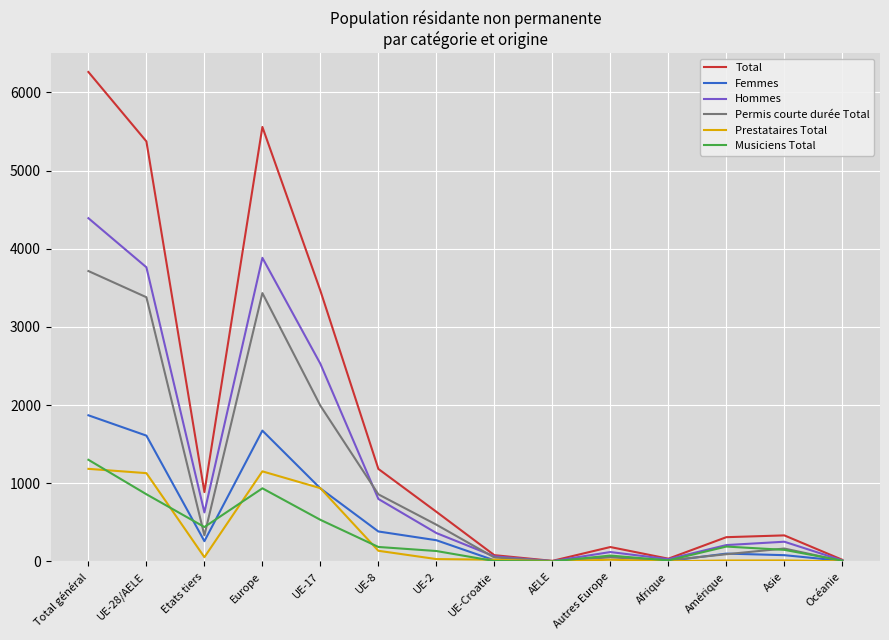

The value of Prestataires Total at UE-8 is 137. True or false?

True